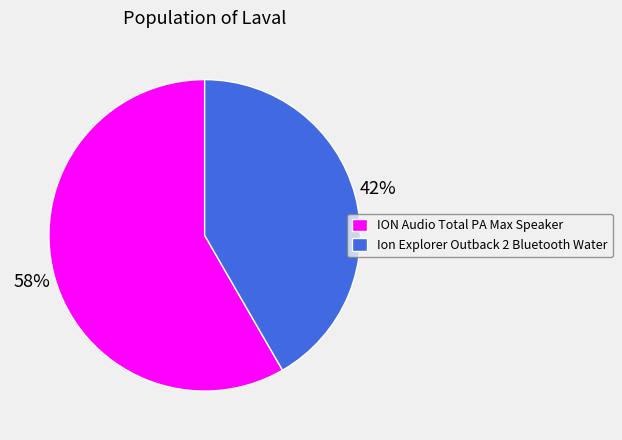

Does ION Audio Total PA Max Speaker account for over 50% of the chart?

Yes